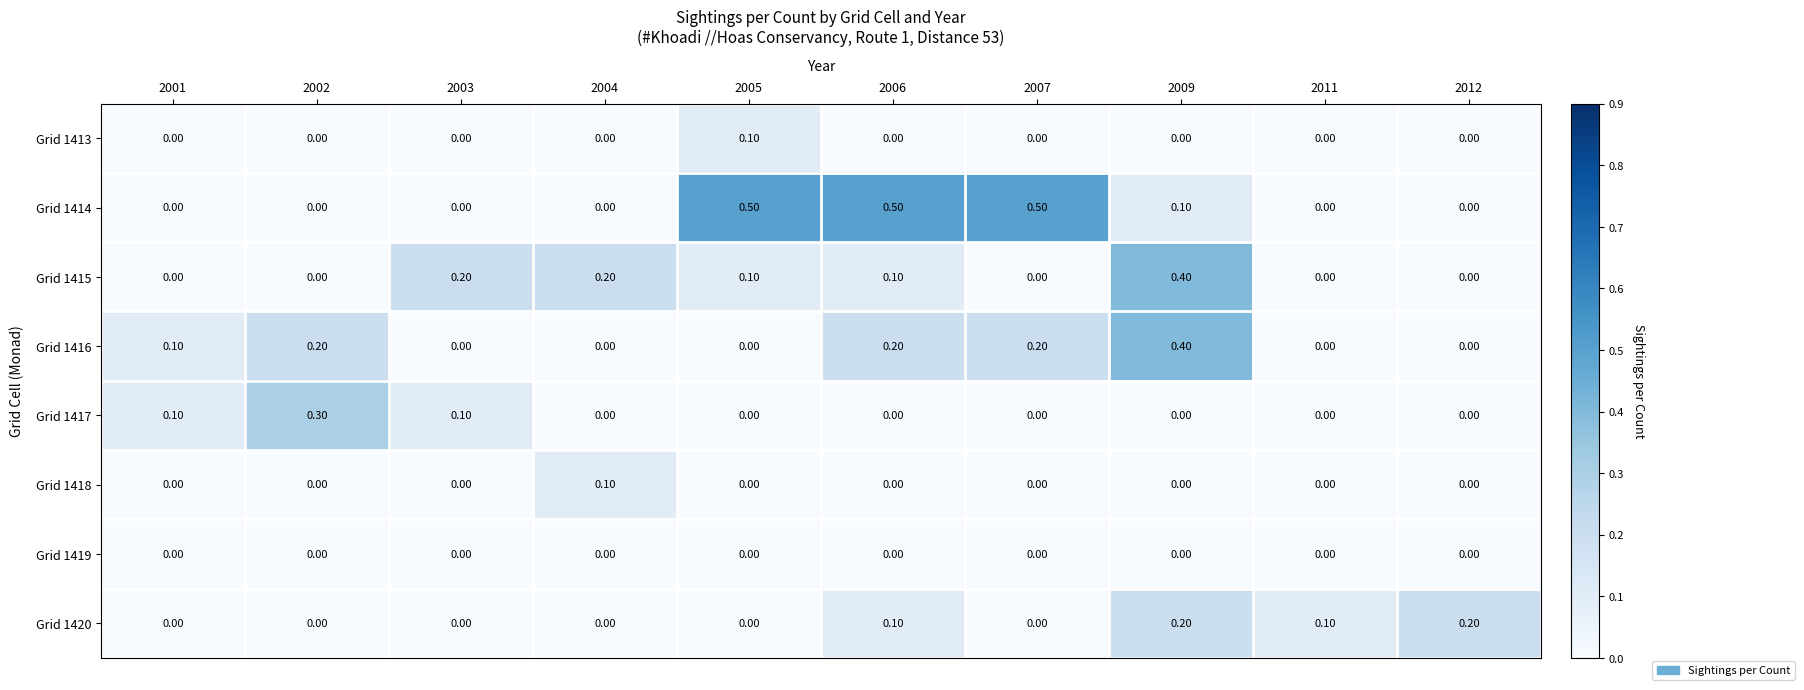

What is the total value across all series at 2009?

1.1